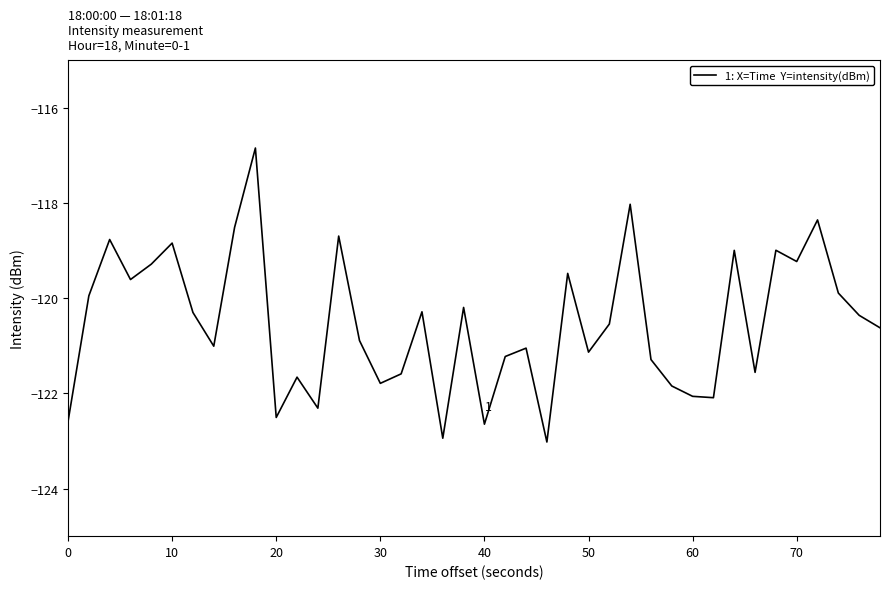

What is the difference between the maximum and minimum values?

6.2